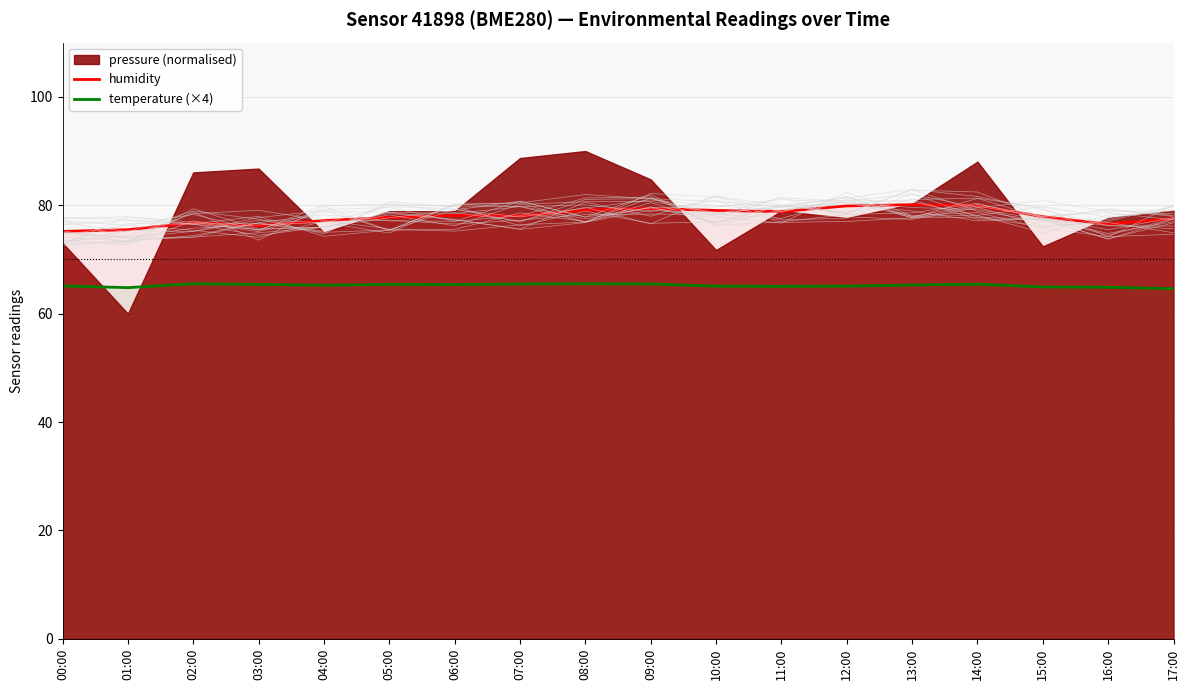

What position from the left is 03:00?

4